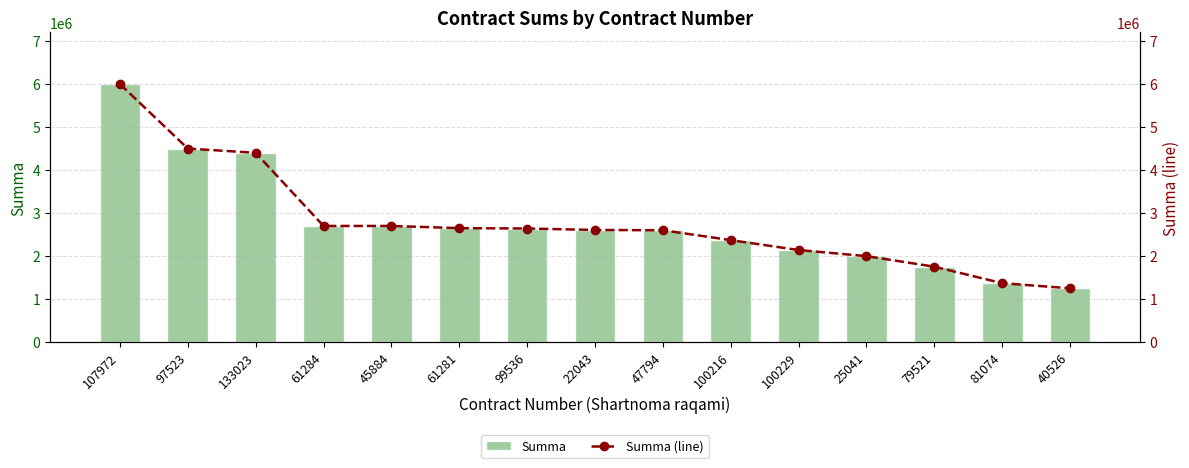

Reading right to left, transcribe all the data shown in this chart.

Summa: 40526=1250000	81074=1369000	79521=1752630	25041=1998000	100229=2140000	100216=2370000	47794=2600000	22043=2607000	99536=2640400	61281=2648800	45884=2700000	61284=2700000	133023=4400000	97523=4500000	107972=6000000
Summa (line): 40526=1250000	81074=1369000	79521=1752630	25041=1998000	100229=2140000	100216=2370000	47794=2600000	22043=2607000	99536=2640400	61281=2648800	45884=2700000	61284=2700000	133023=4400000	97523=4500000	107972=6000000